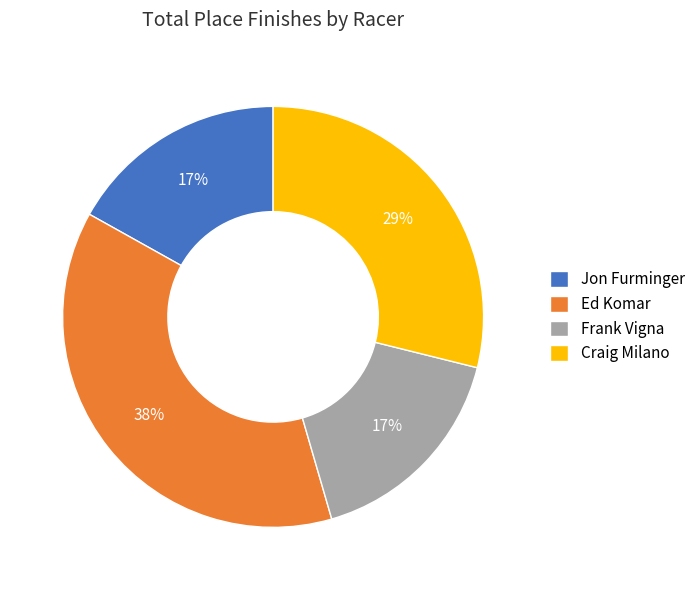

Do Jon Furminger and Craig Milano together represent more than half of the pie?

No